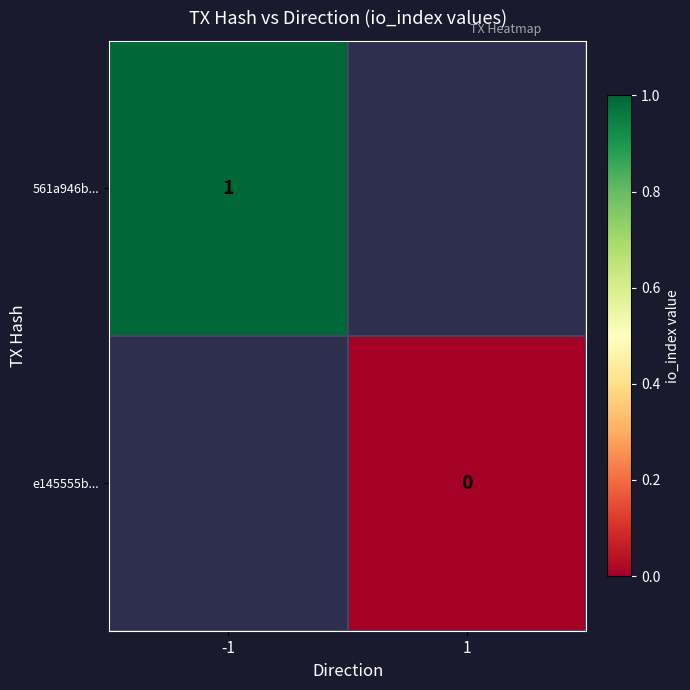

True or false: 561a946b... has a value of 1 at -1.

True